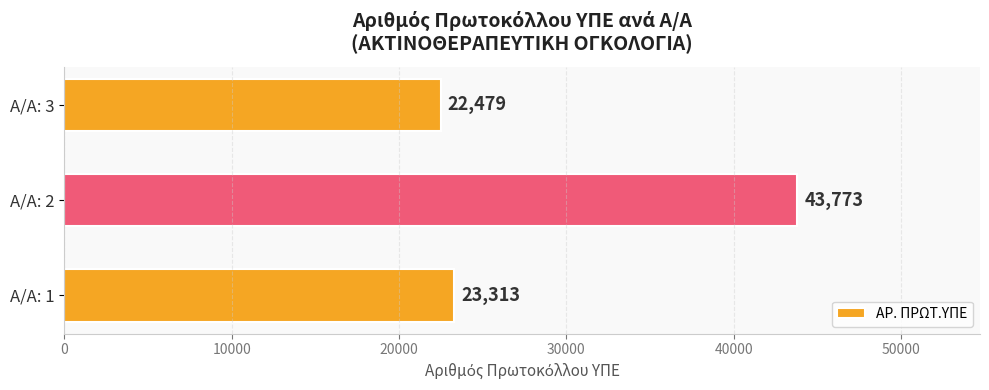

True or false: the data shows 22479 at Α/Α: 3.

True